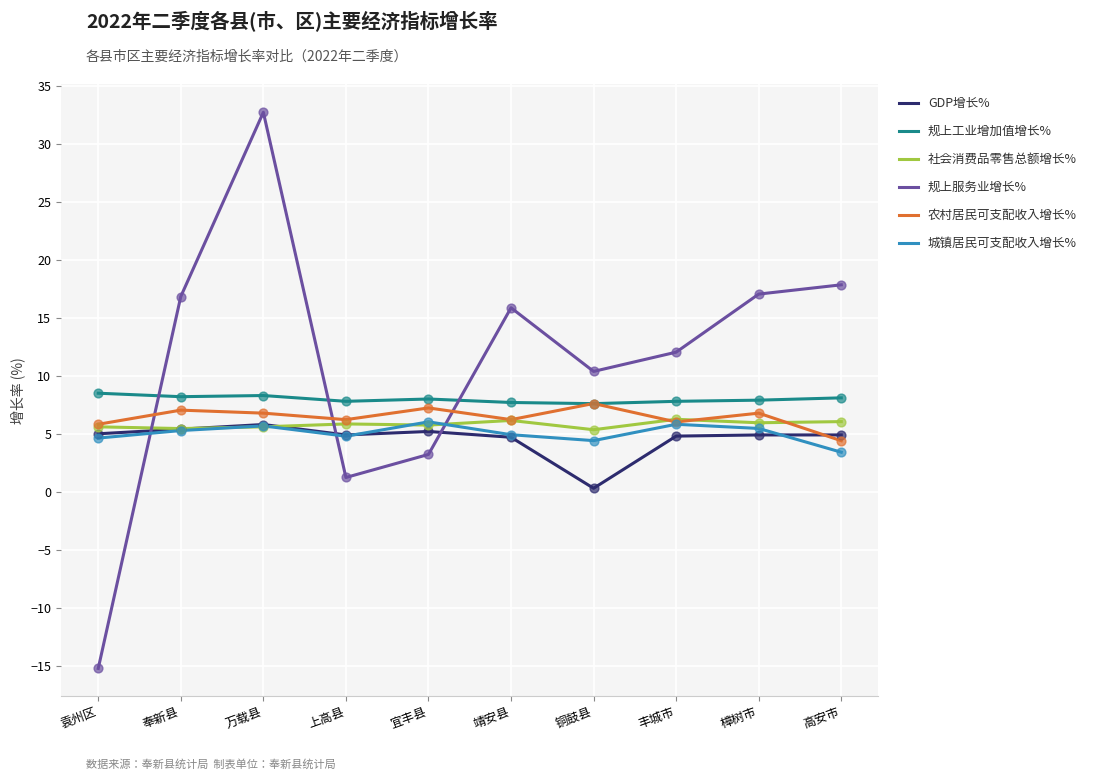

What is the difference between the highest and lowest values at 宜丰县?

4.8